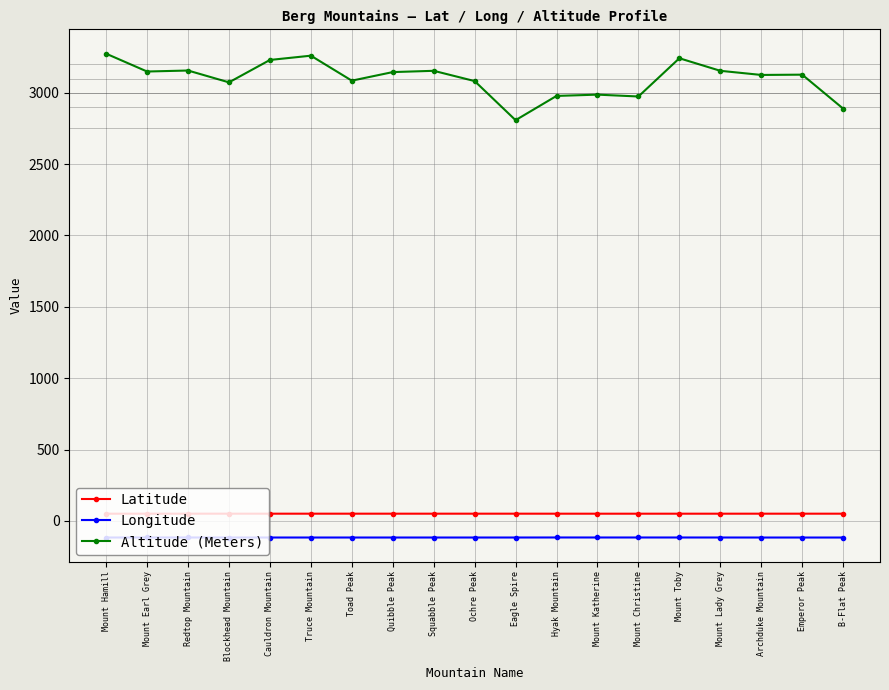

Which series has the largest range (max minus min)?

Altitude (Meters)